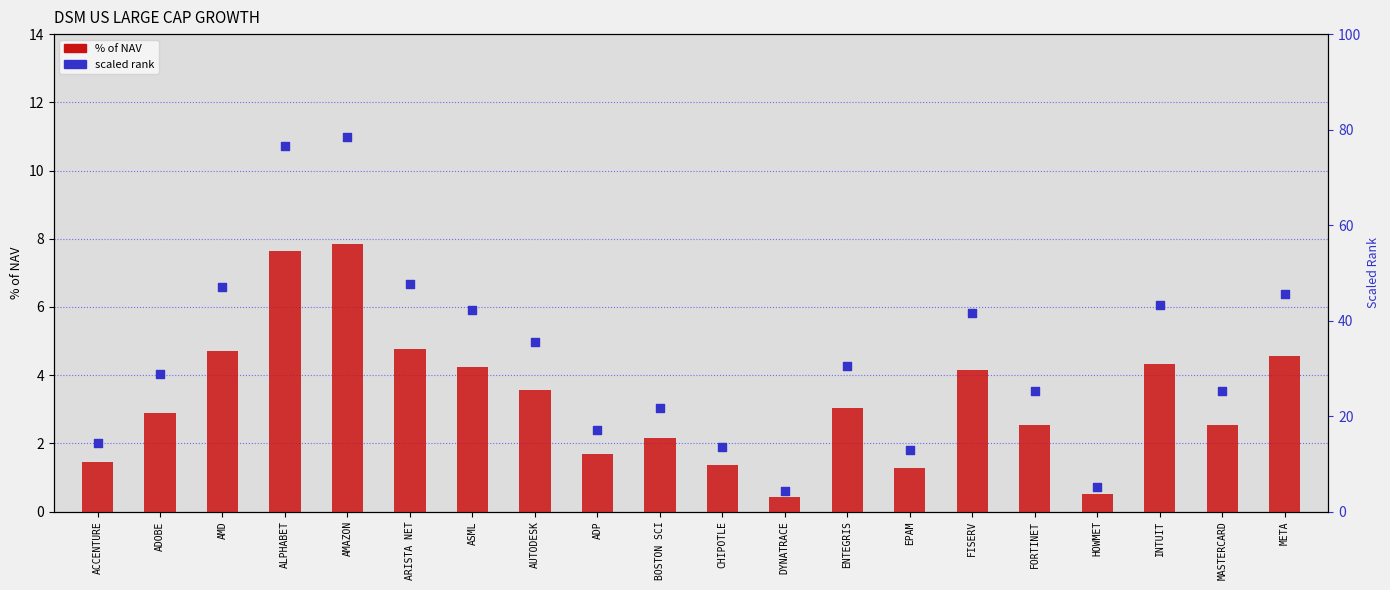

At which category is the sum across all series the highest?

AMAZON